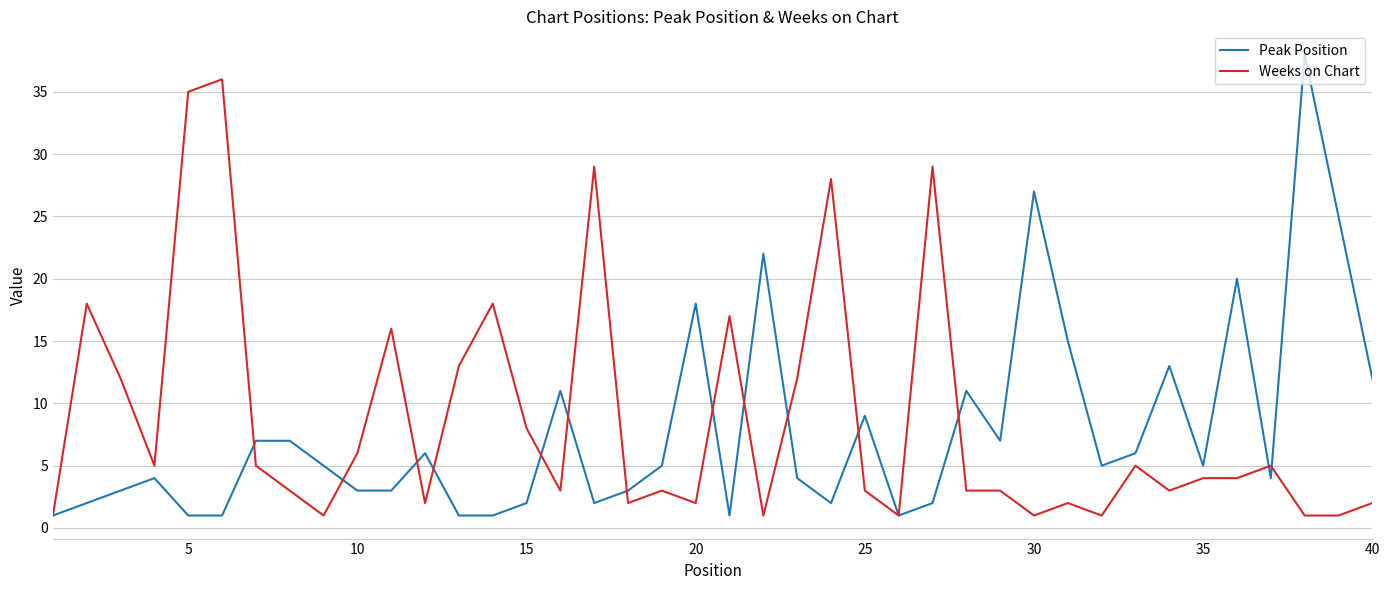

How many values in the Weeks on Chart series are below 4?

20